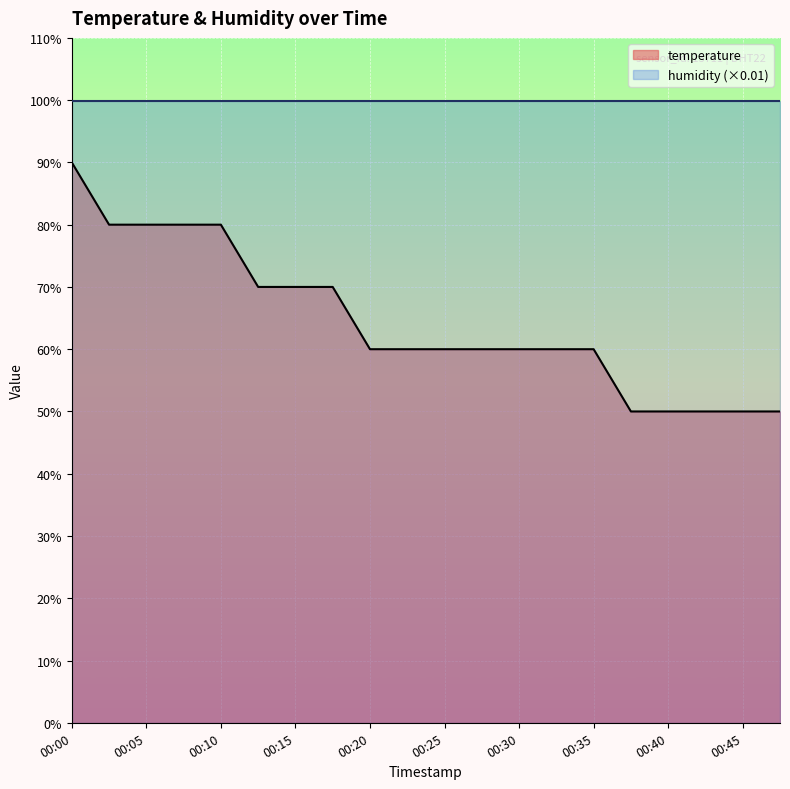

Reading left to right, list all the values displayed in this chart.

0.9	0.8	0.8	0.8	0.8	0.7	0.7	0.7	0.6	0.6	0.6	0.6	0.6	0.6	0.6	0.5	0.5	0.5	0.5	0.5